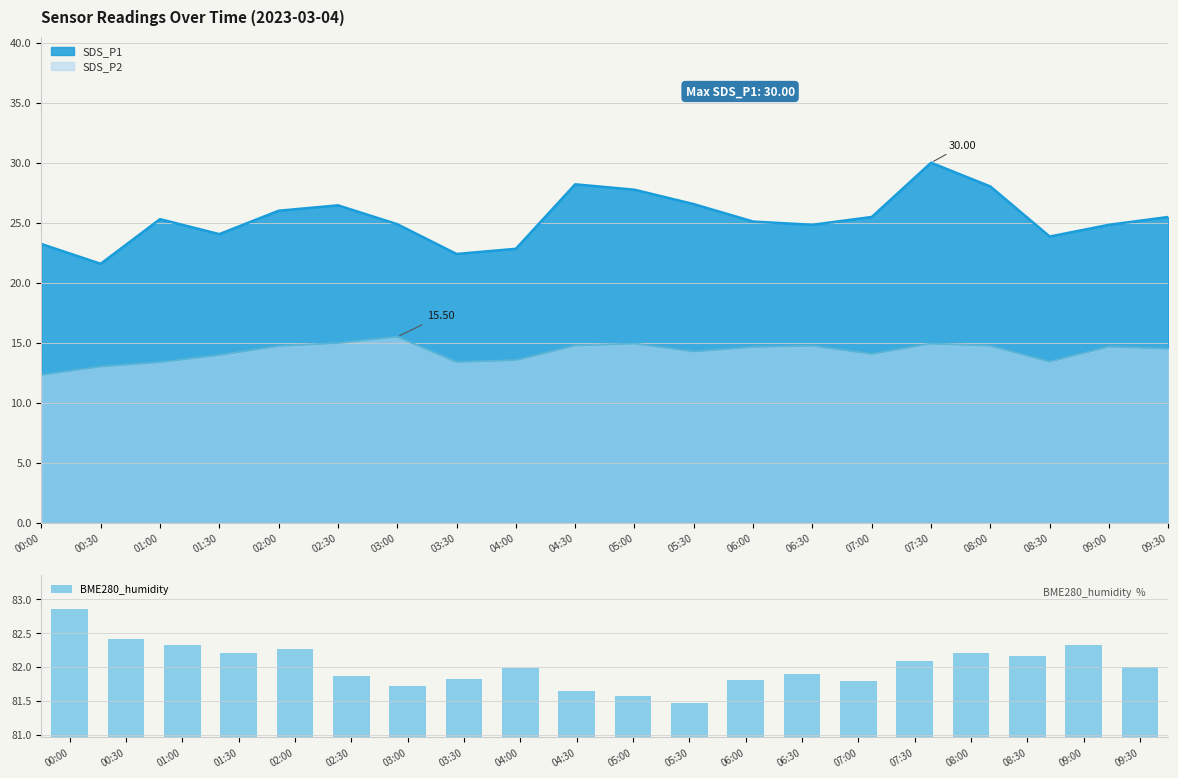

Is it true that the value at 06:00 is 81.8?

True